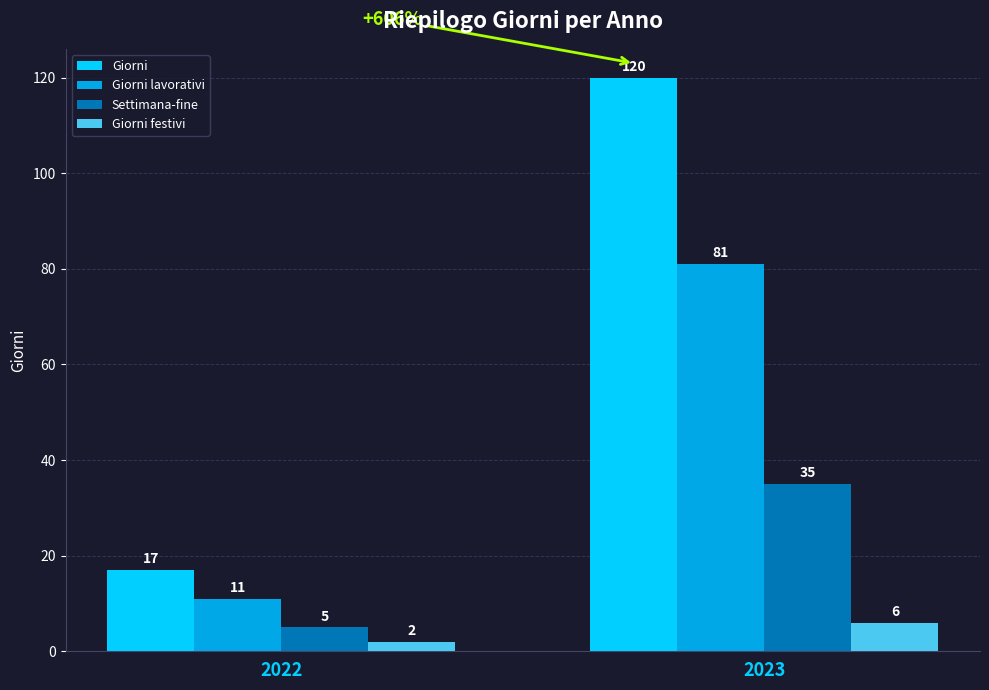

True or false: Settimana-fine has a value of 23 at 2023.

False